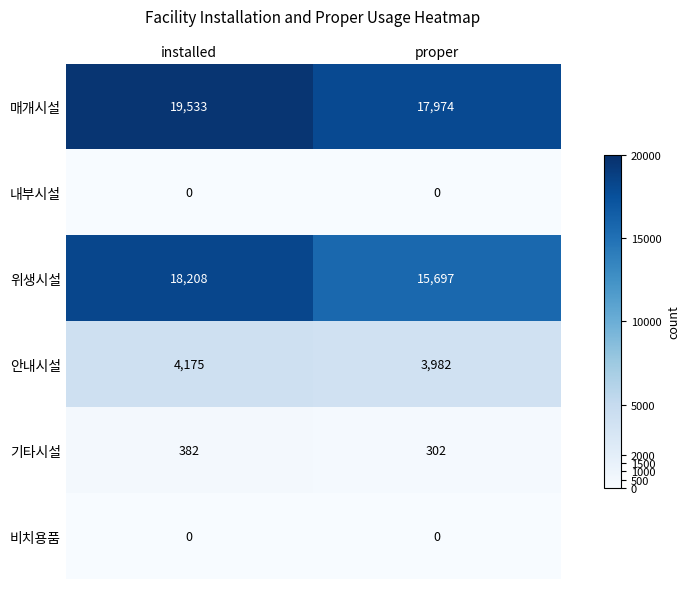

Is it true that 비치용품 equals 0 at proper?

True